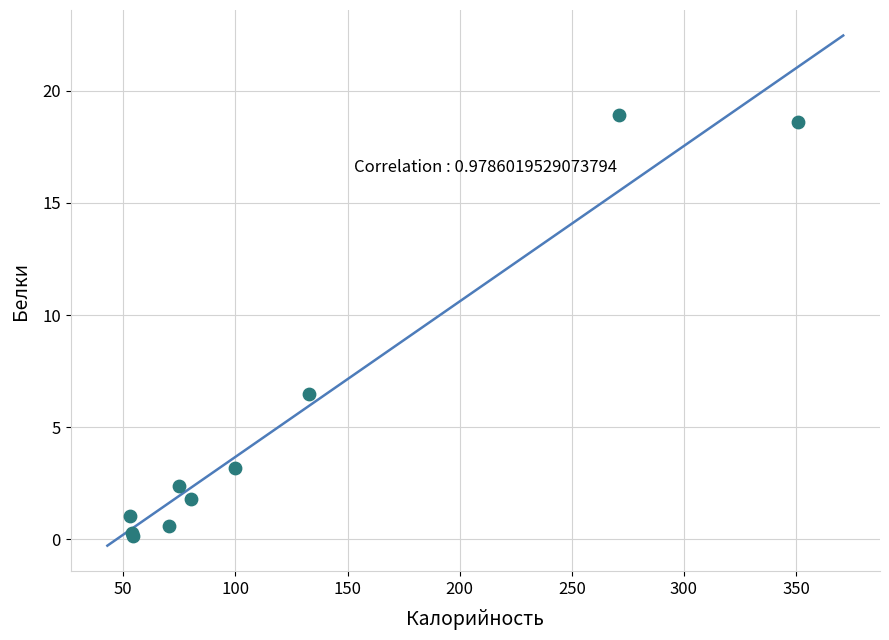

What Y value in the scatter plot is closest to 9?

6.5